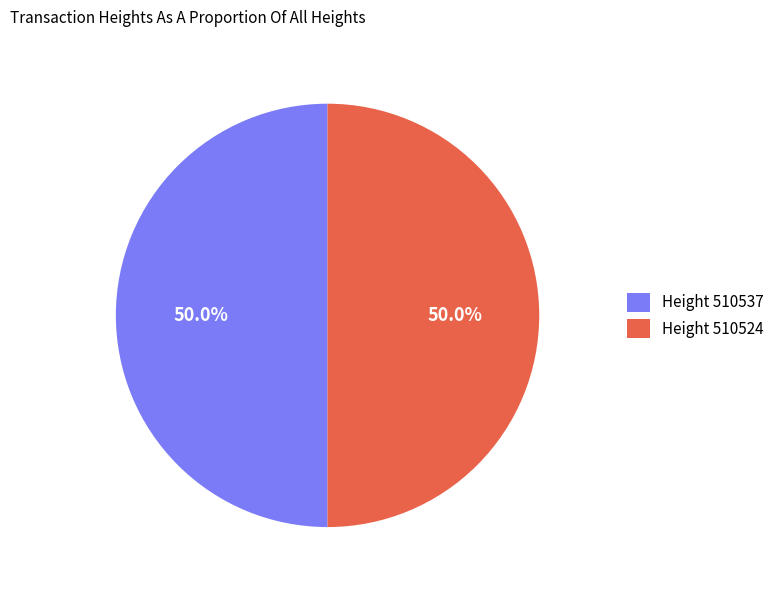

Count the number of slices in the pie.

2